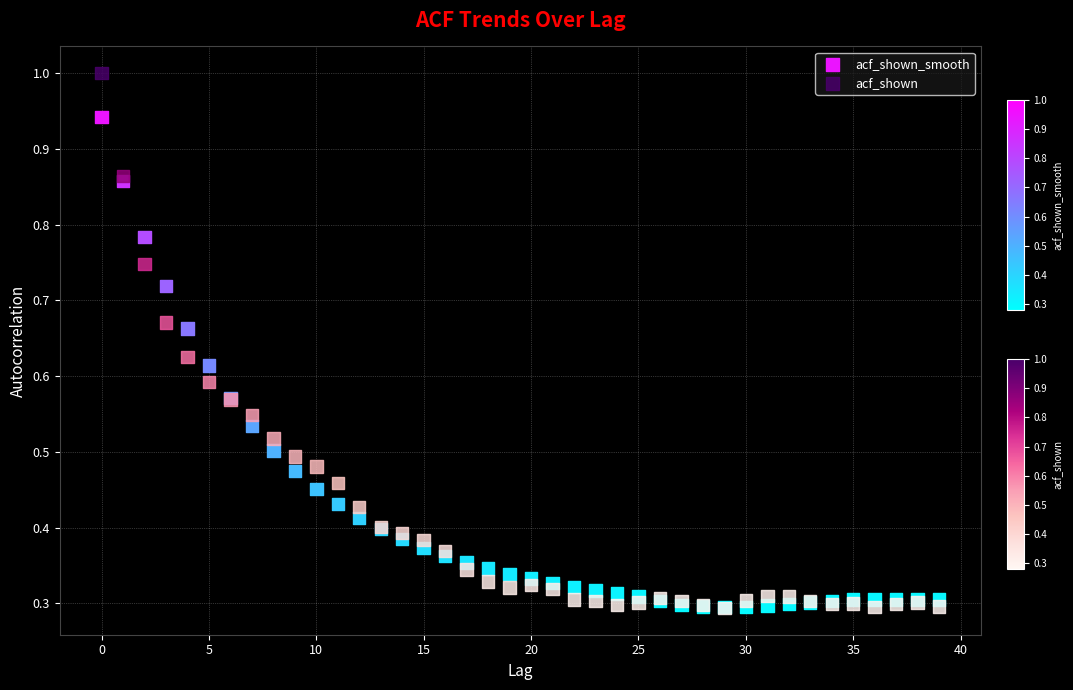

Which series has the largest Y range (max minus min)?

acf_shown